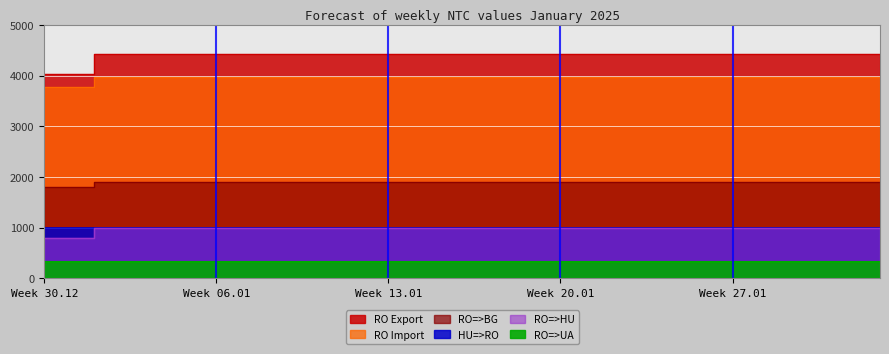

At which category is the sum across all series the highest?

1